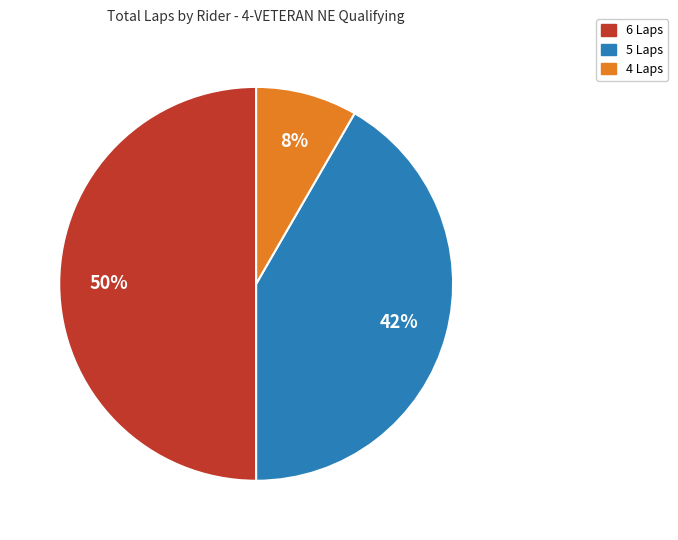

To the nearest percent, what is the average slice percentage?

33%